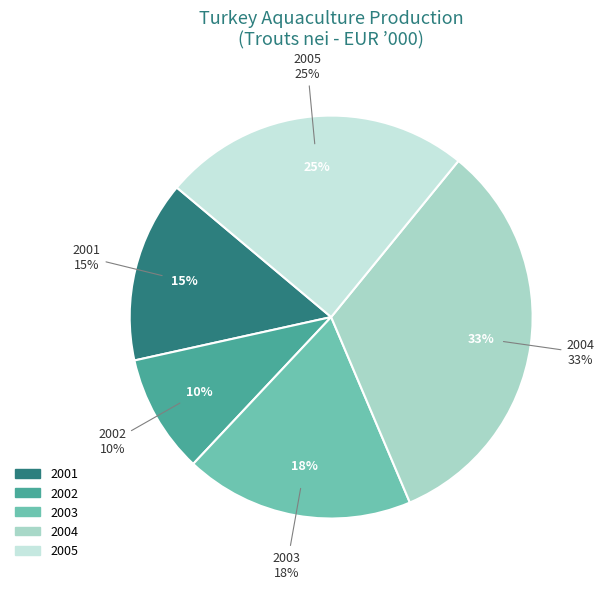

Does 2001 represent more than half of the total?

No